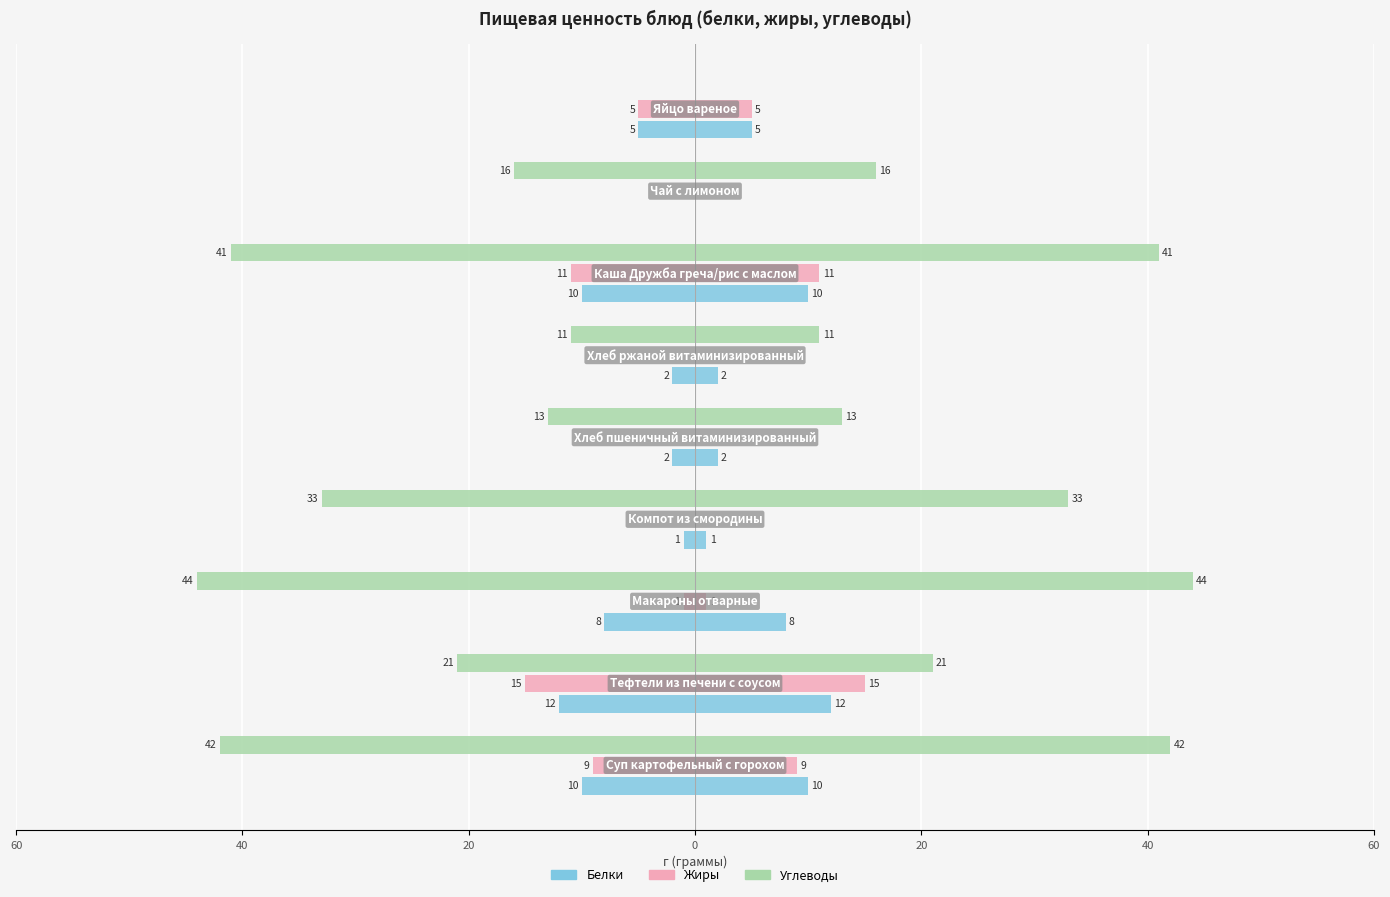

How many negative values does the Углеводы series have?

8